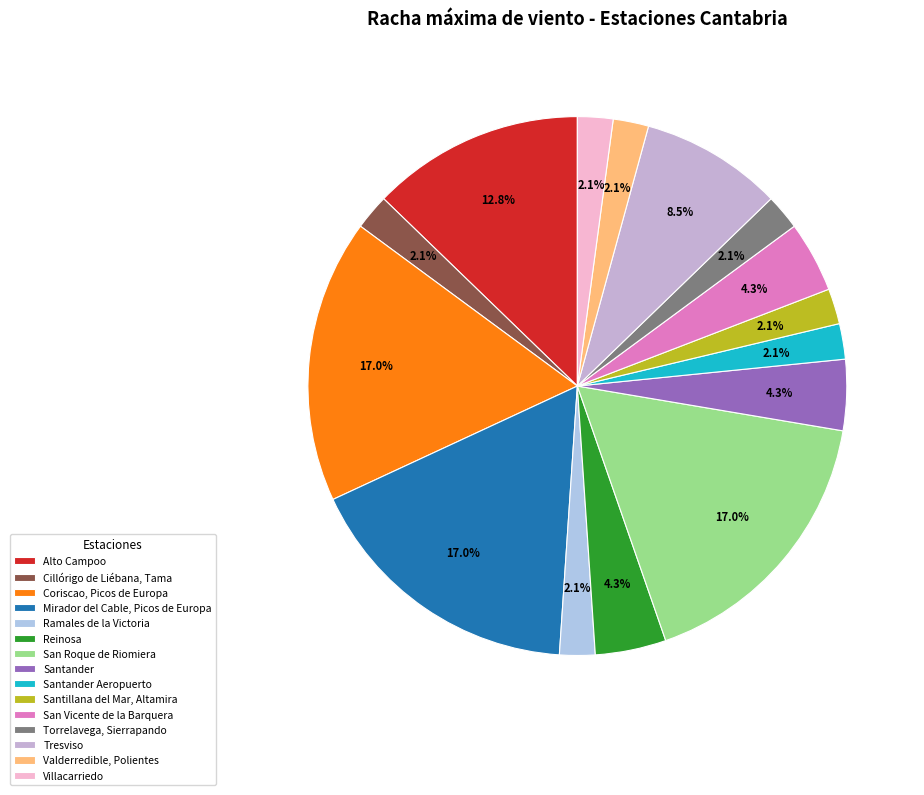

To the nearest percent, what is the difference between the largest and smallest slice percentages?

15%